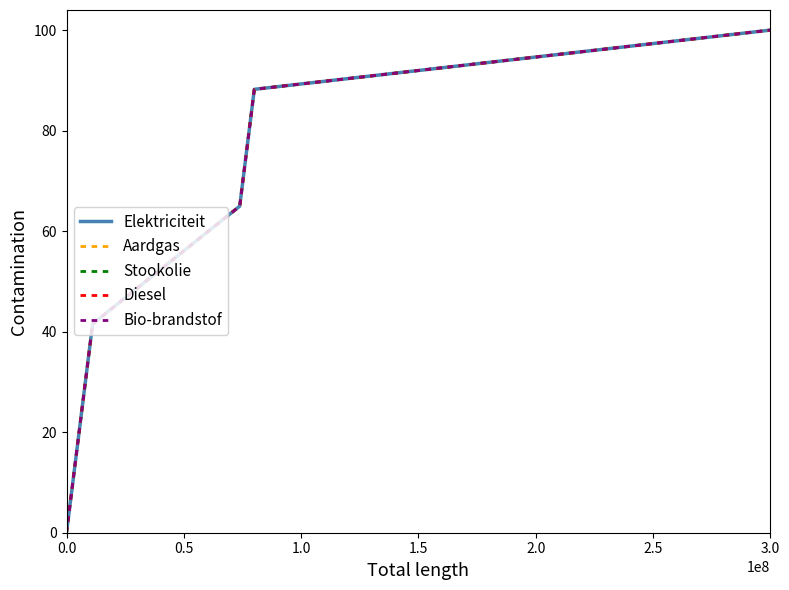

Does the chart display data point markers on the line(s)?

No